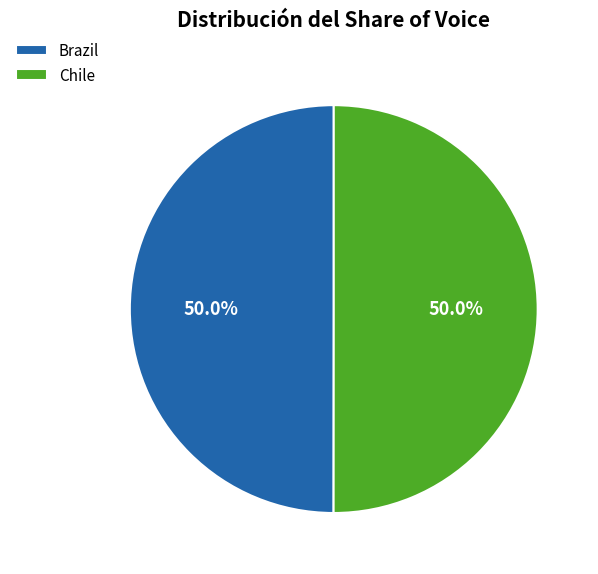

Combined, do Chile and Brazil account for over 50%?

Yes